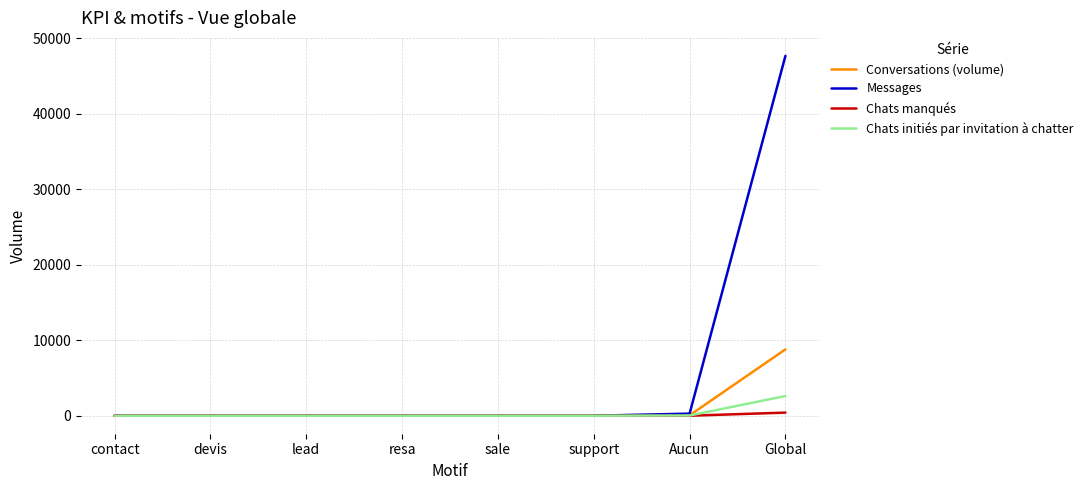

True or false: Chats manqués has a value of 1 at Aucun.

True